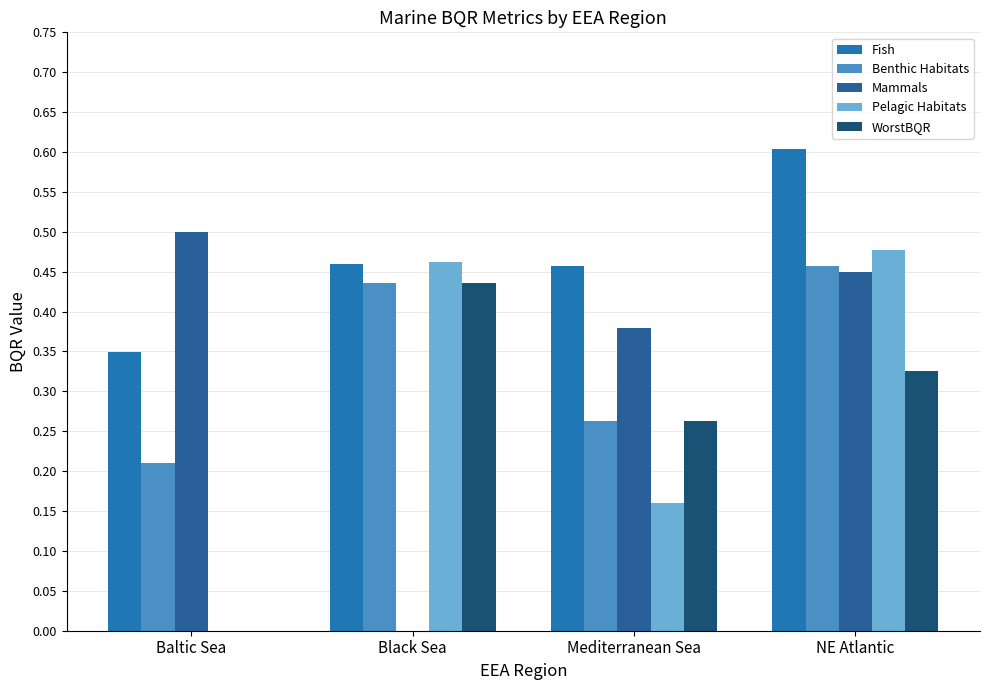

At how many categories does at least one series exceed 0?

4